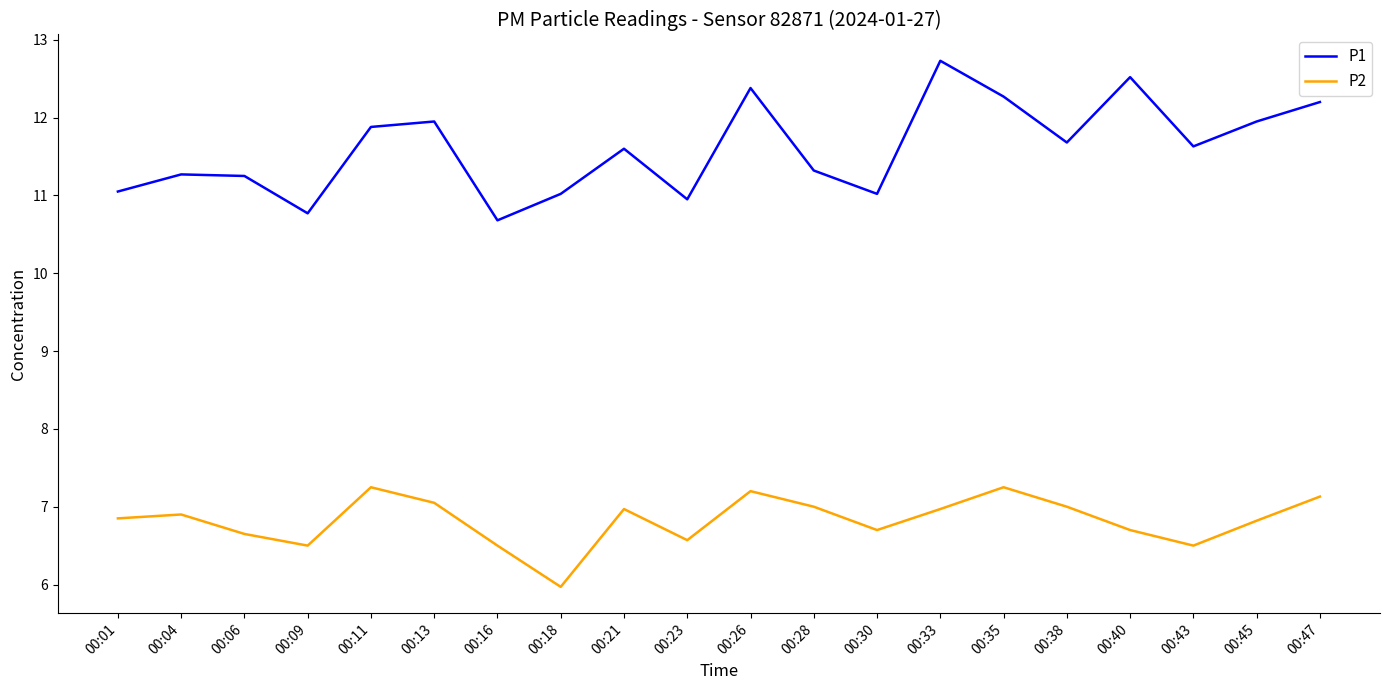

What are all the series names shown in the legend?

P1, P2